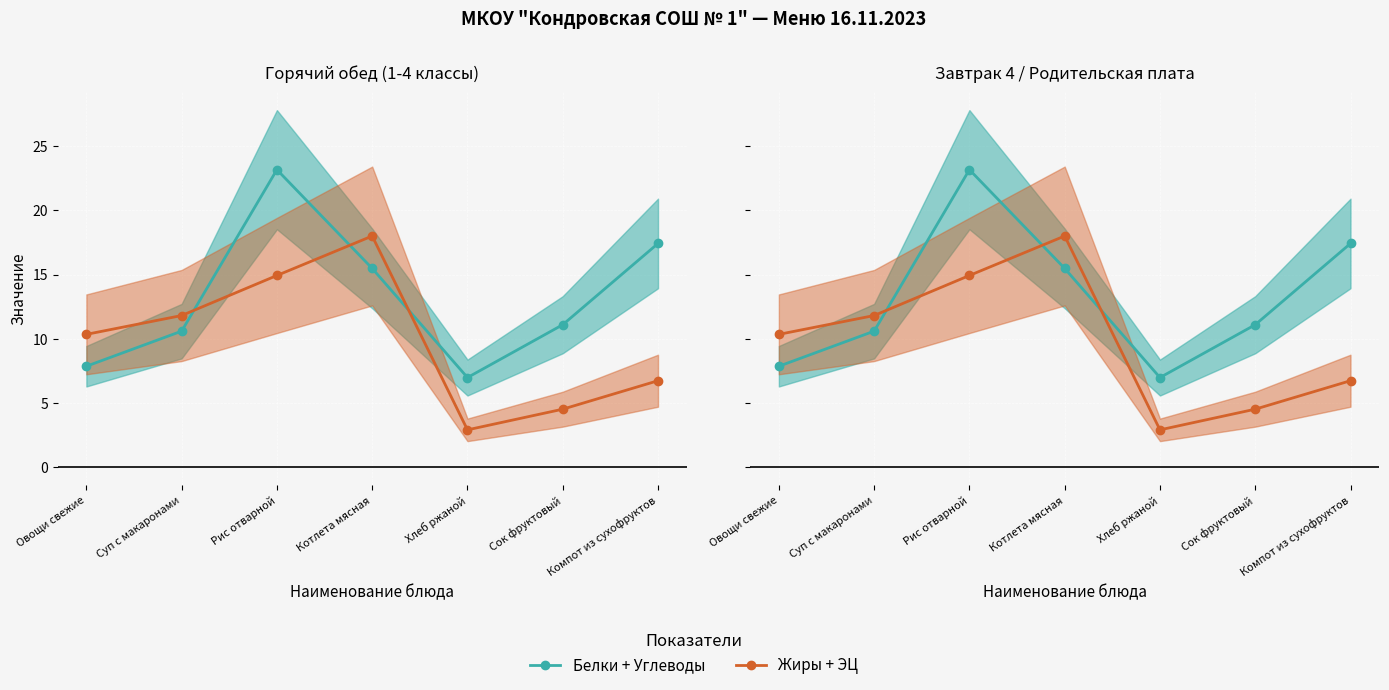

What is the difference between the maximum and second lowest values in the Жиры + ЭЦ series?

13.5